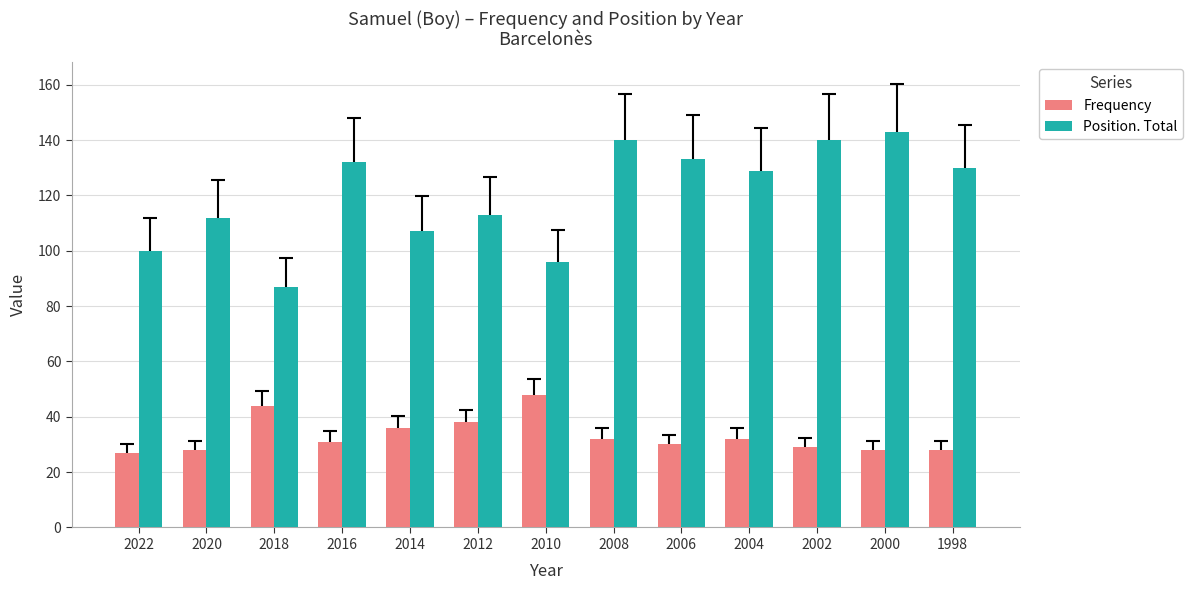

Reading left to right, extract all data points from this chart.

Frequency: 27	28	44	31	36	38	48	32	30	32	29	28	28
Position. Total: 100	112	87	132	107	113	96	140	133	129	140	143	130